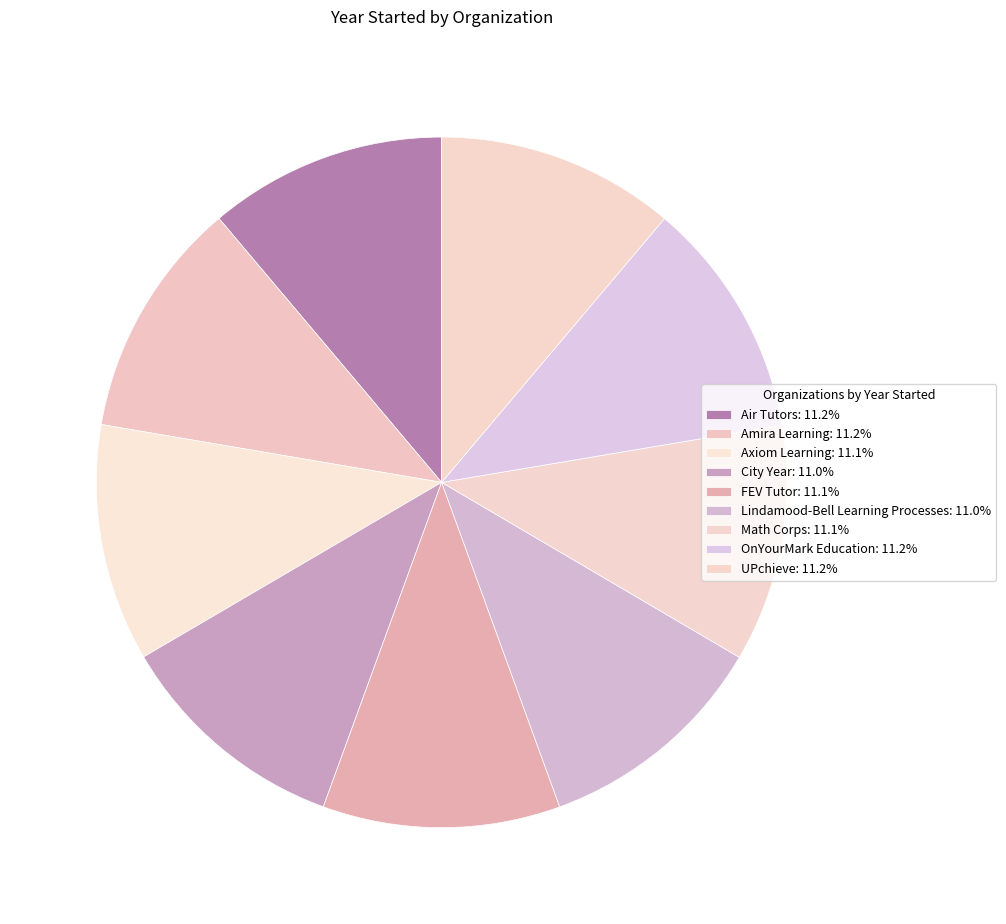

How many segments does this pie chart have?

9